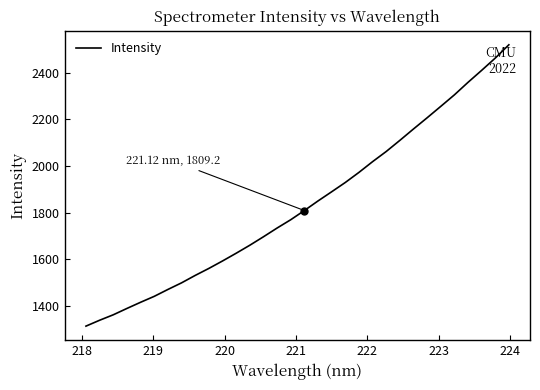

What is the greatest value displayed?

2519.2